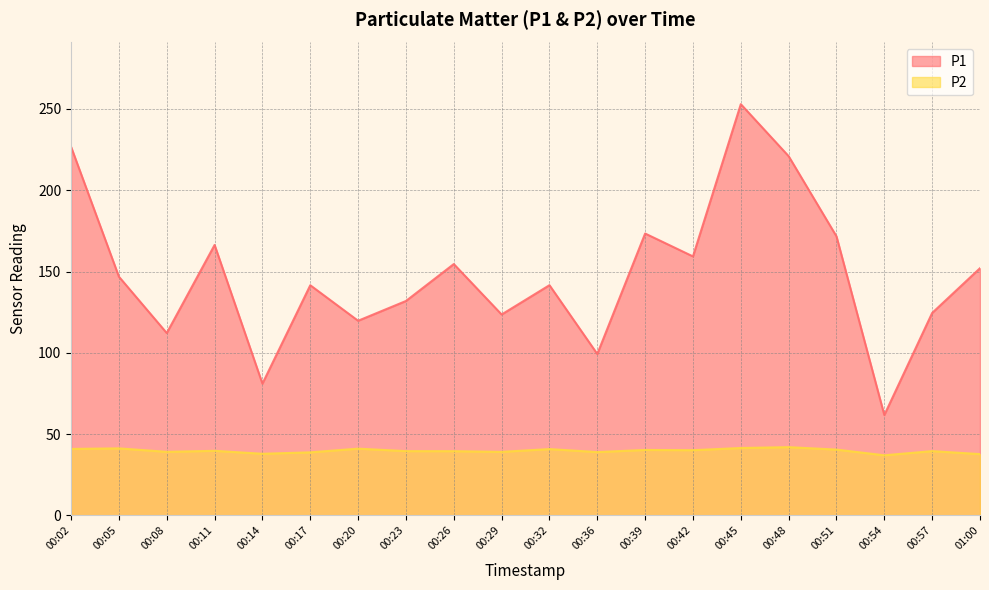

The value of P2 at 00:39 is 40.2. True or false?

True